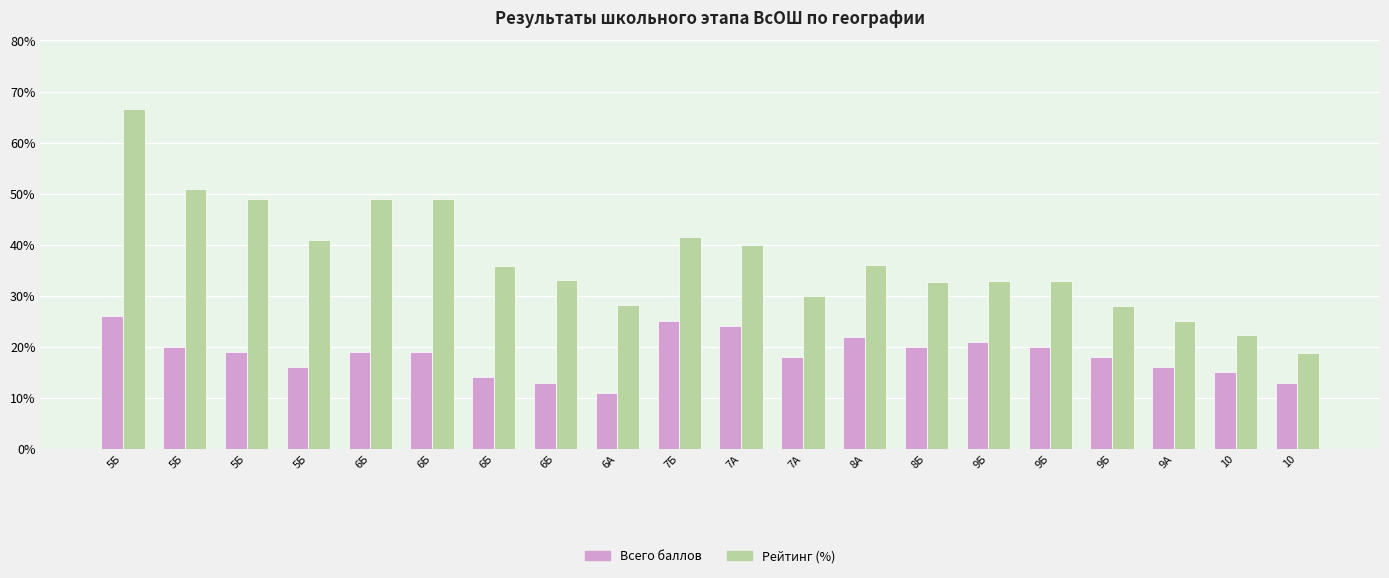

What are all the series names shown in the legend?

Всего баллов, Рейтинг (%)